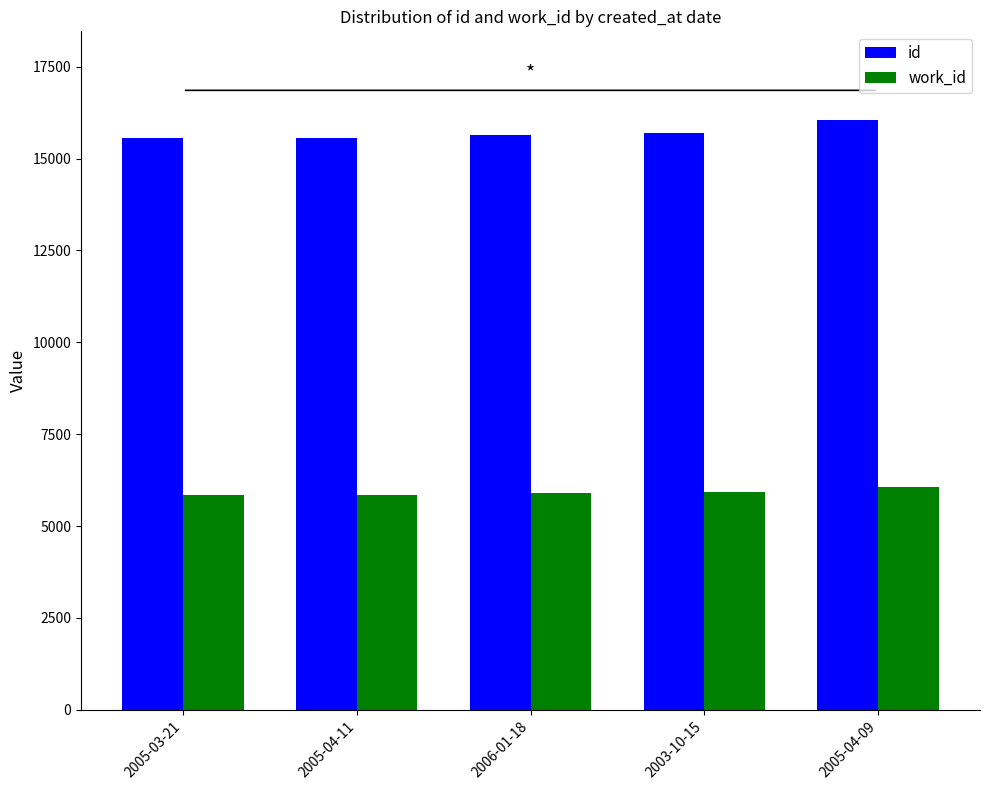

At which category is the sum across all series the highest?

2005-04-09